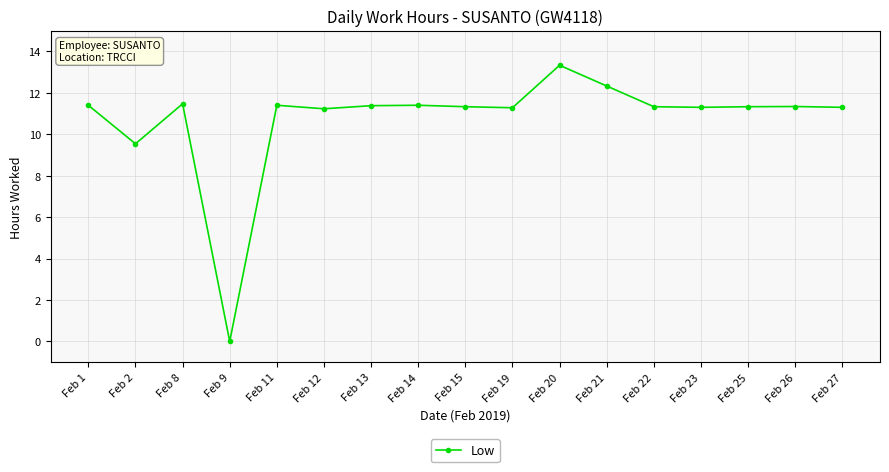

Which has a higher value, Feb 19 or Feb 8?

Feb 8